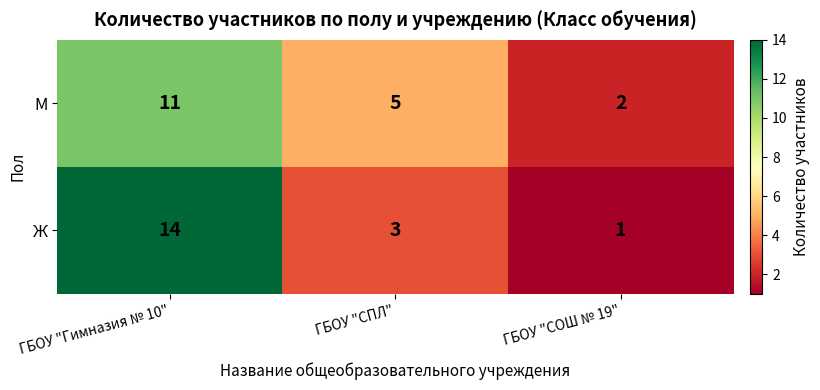

What is the sum of the Ж values at ГБОУ "СОШ № 19" and ГБОУ "СПЛ"?

4